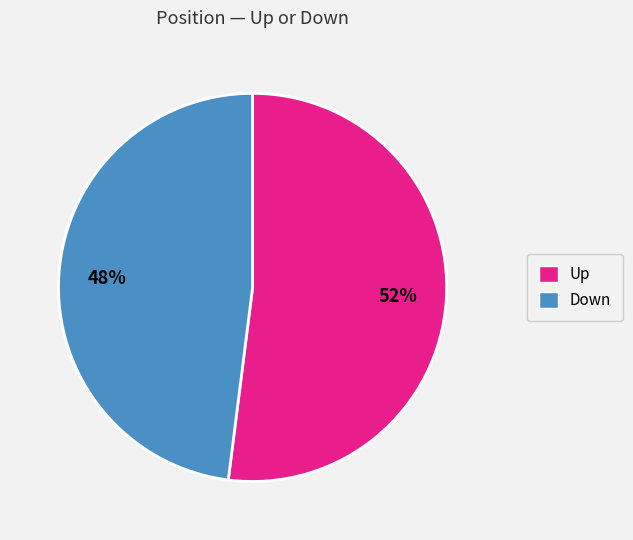

To the nearest percent, what percentage of the pie is Up?

52%